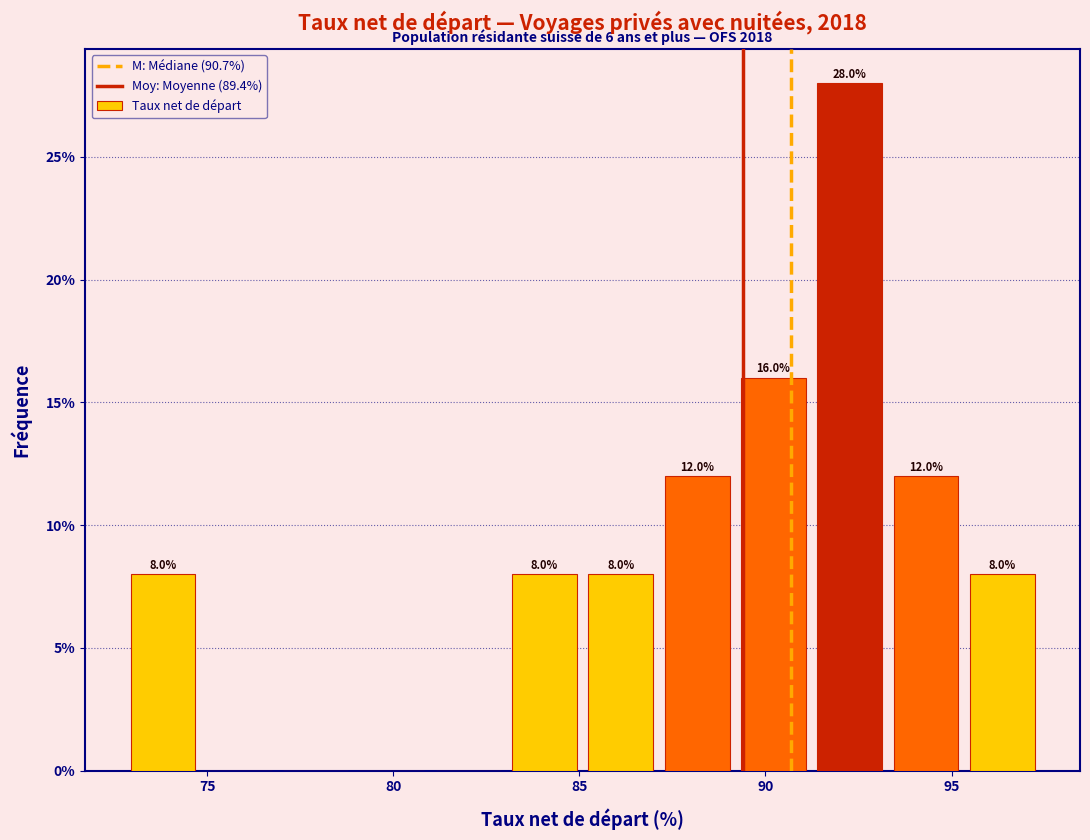

Which range on the x-axis has the tallest bar?

91.0 to 93.5